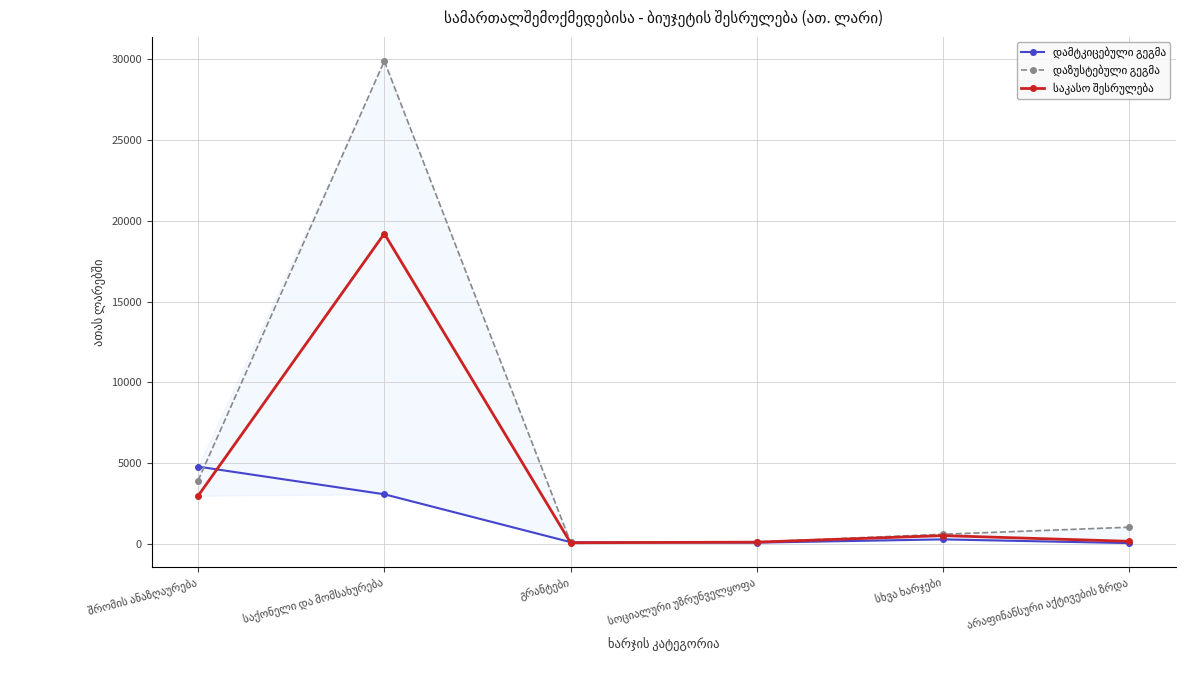

What is the smallest value displayed?

70.0